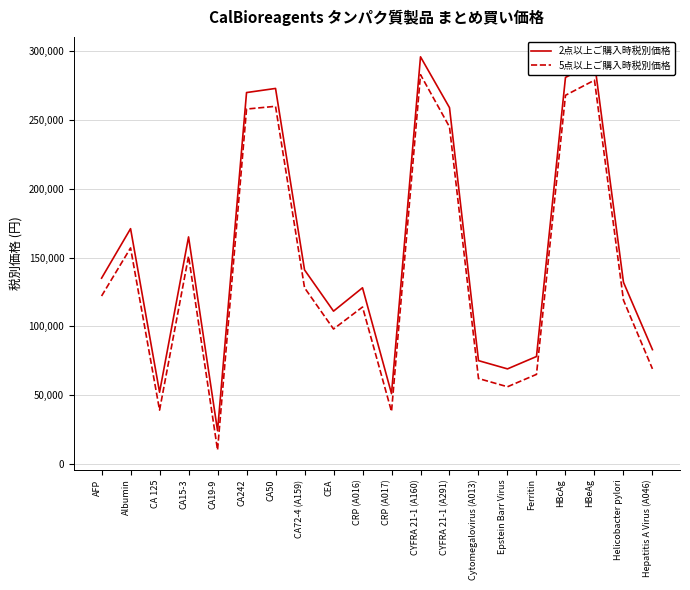

At how many categories does at least one series exceed 44224?

19